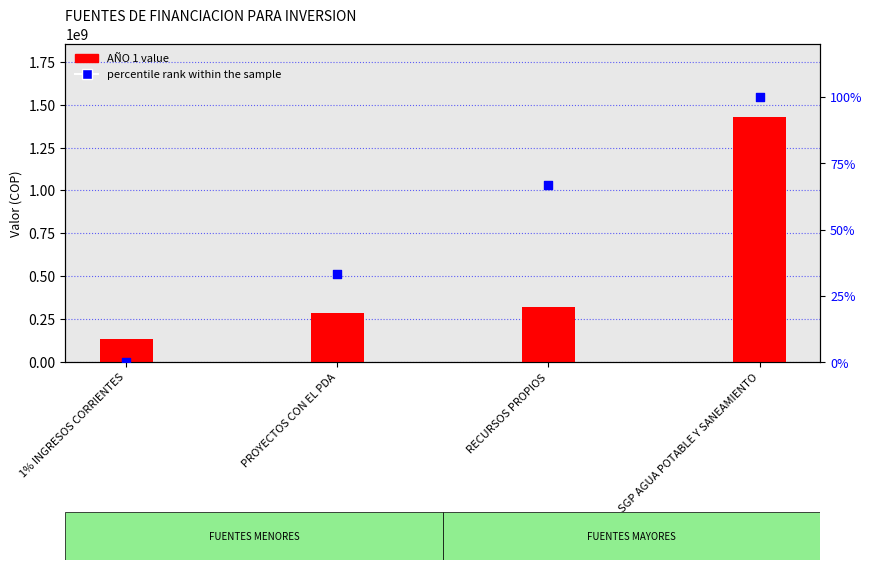

At which category is the sum across all series the highest?

SGP AGUA POTABLE Y SANEAMIENTO